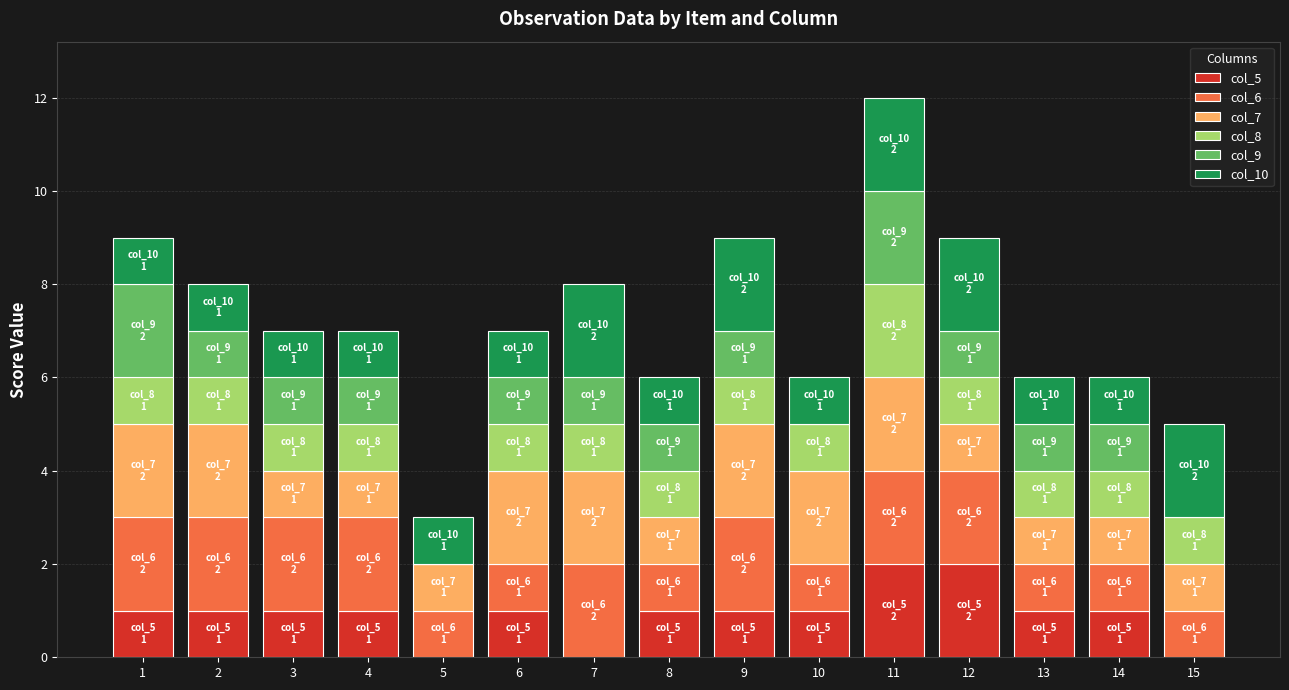

At which category is the sum across all series the highest?

11